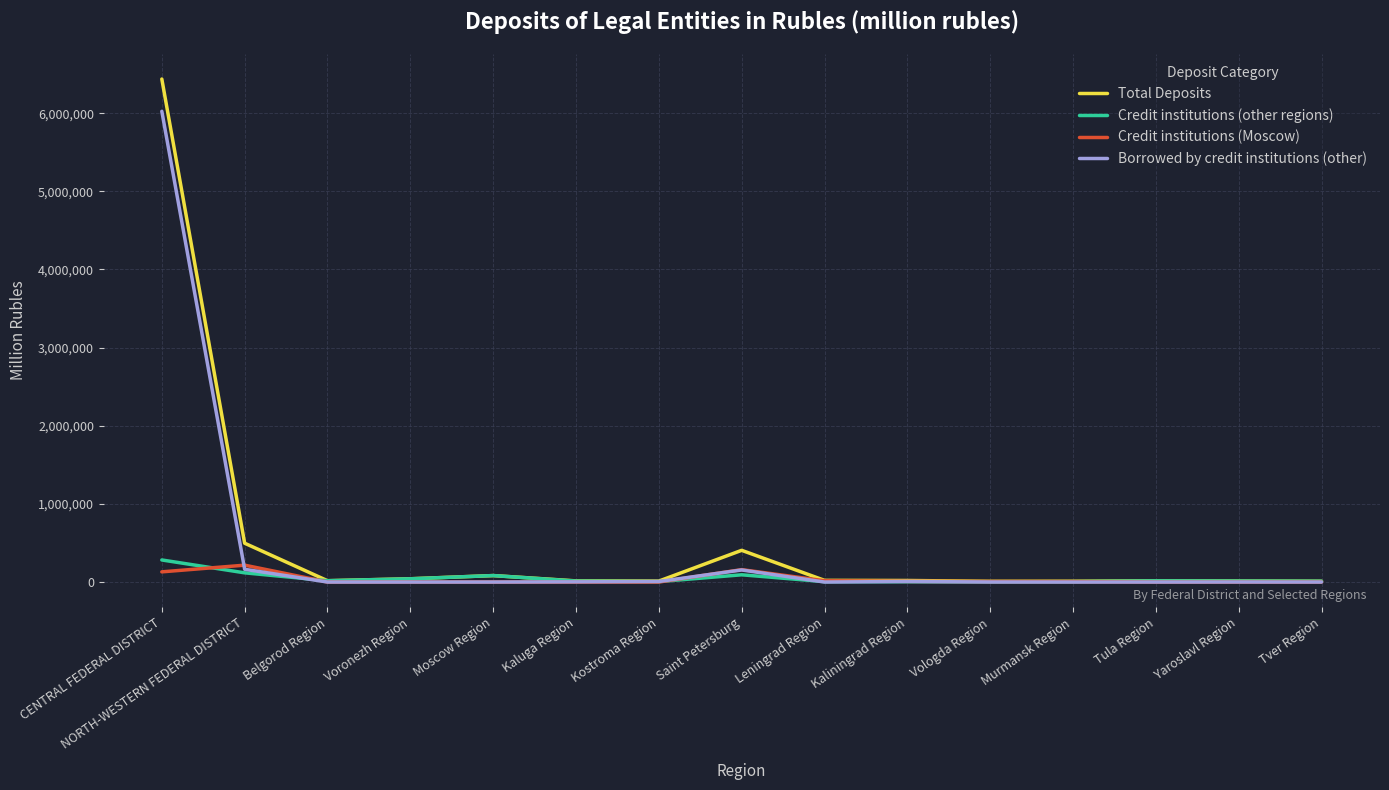

What is the total value across all series at Yaroslavl Region?

25758